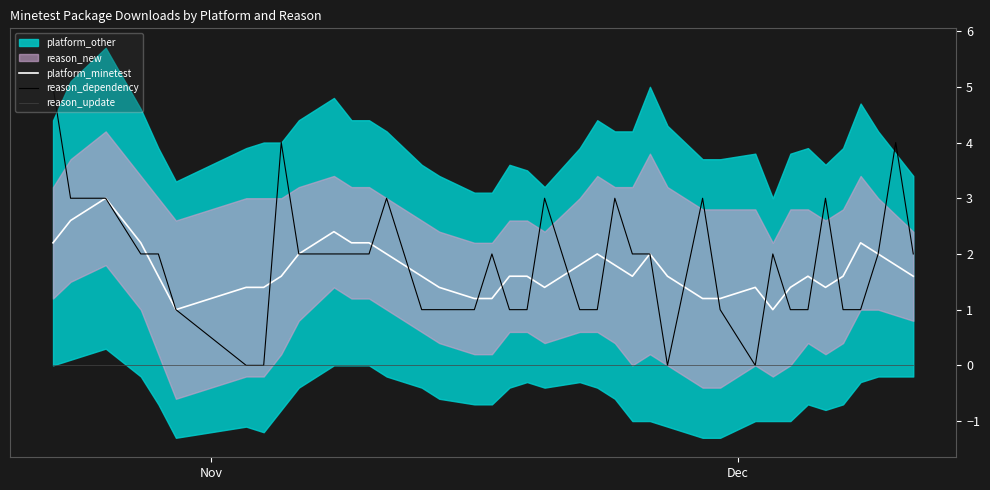

Which category has the highest value across all series?

Nov